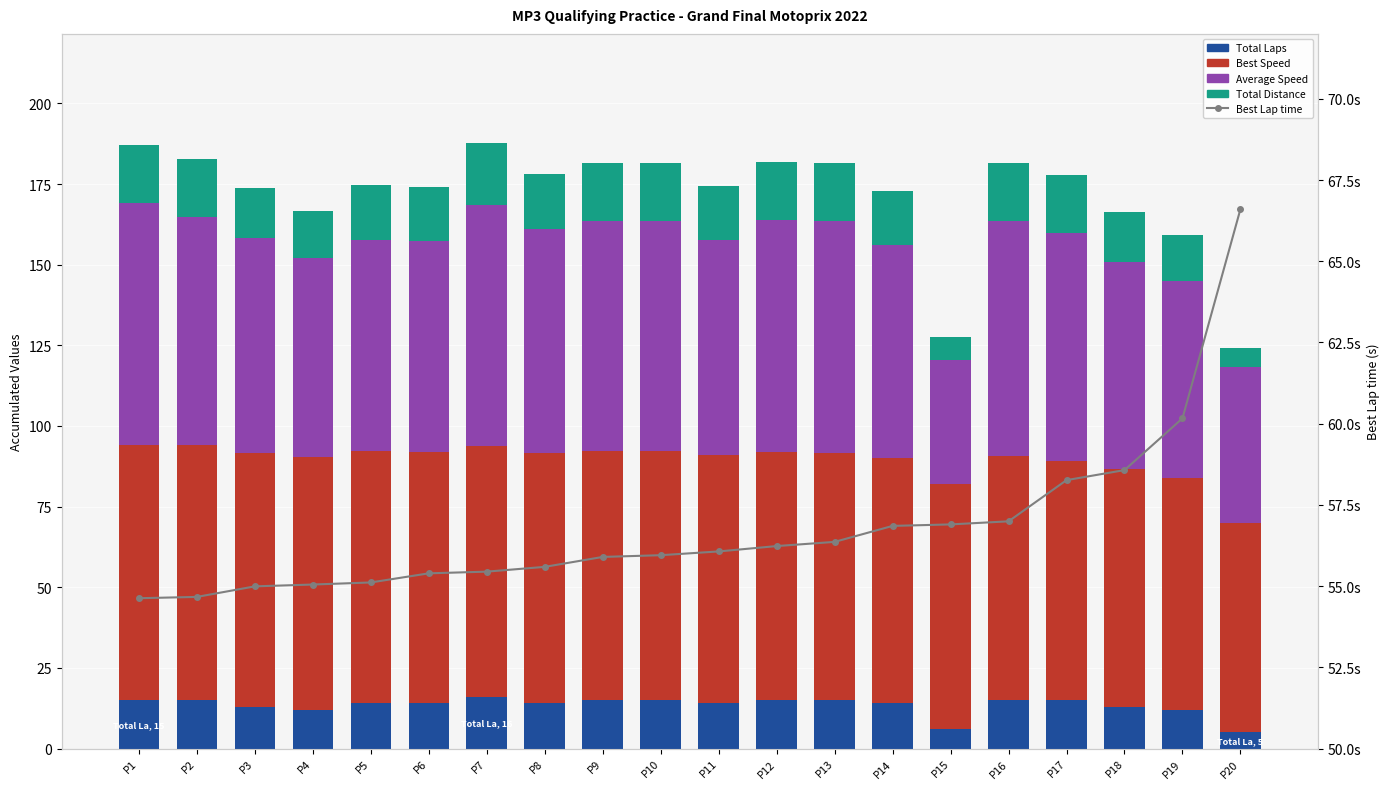

How many data points in Best Lap time are above 56?

10